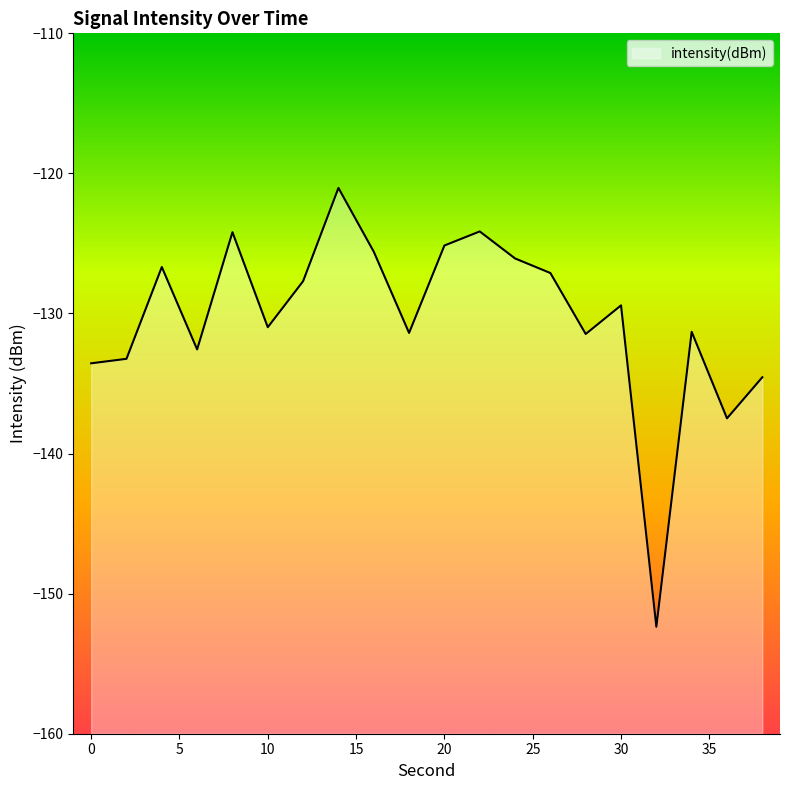

Does the chart display data point markers on the line(s)?

No